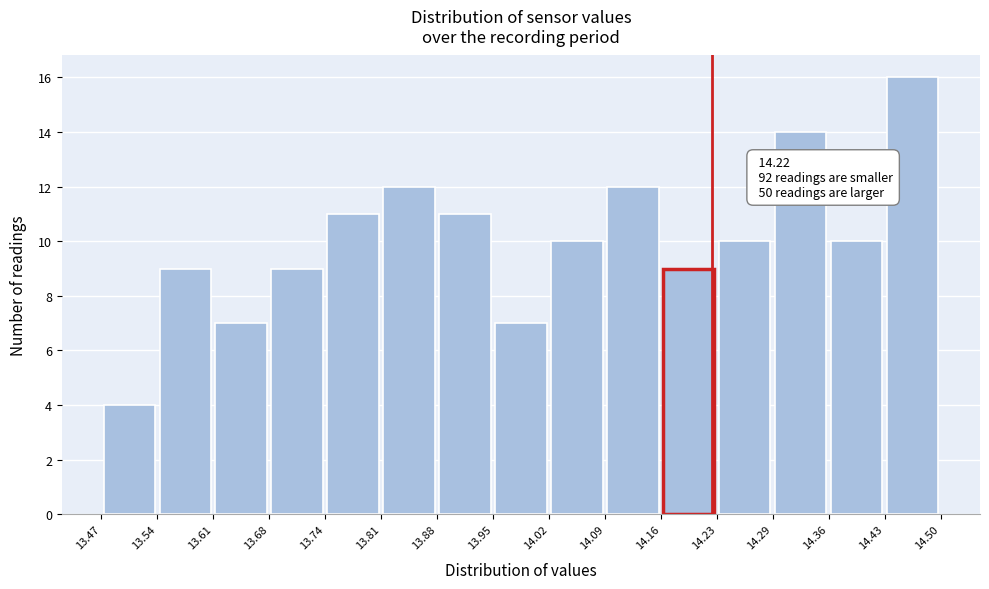

Which range on the x-axis has the tallest bar?

14.43 to 14.50